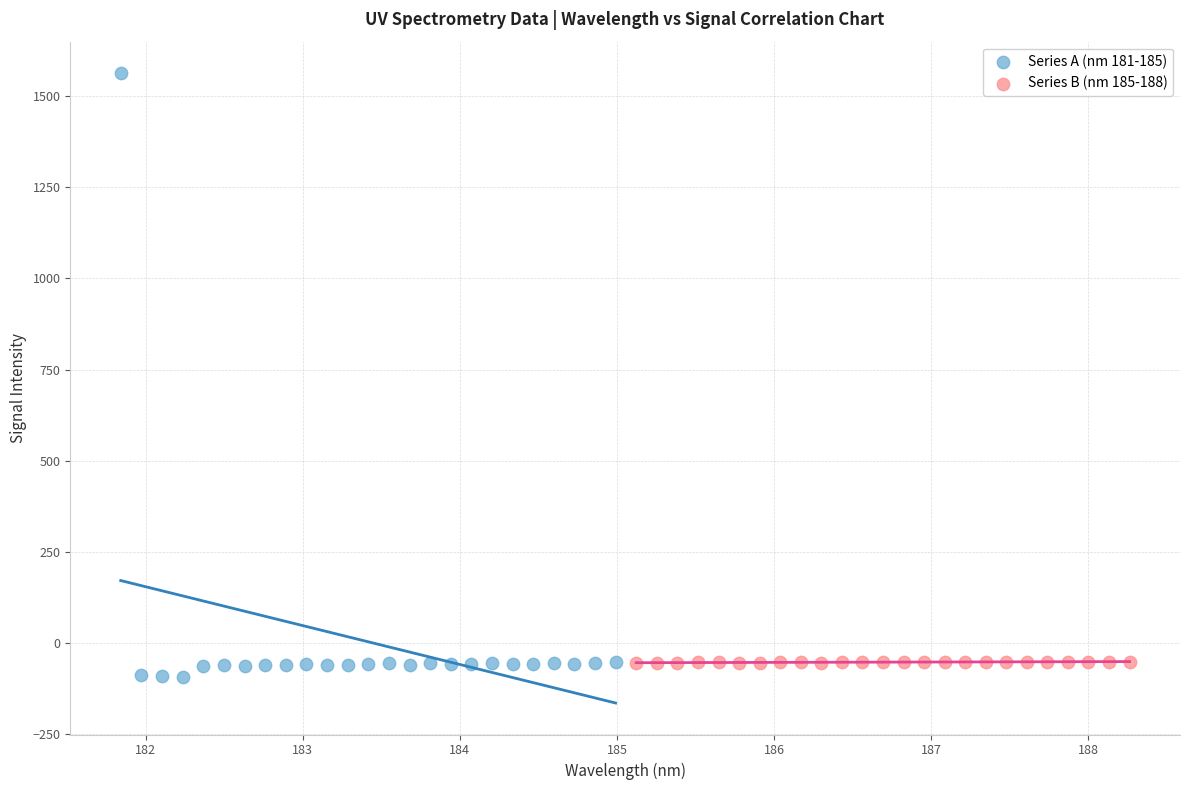

Which series reaches the maximum Y coordinate?

Series A (nm 181-185)